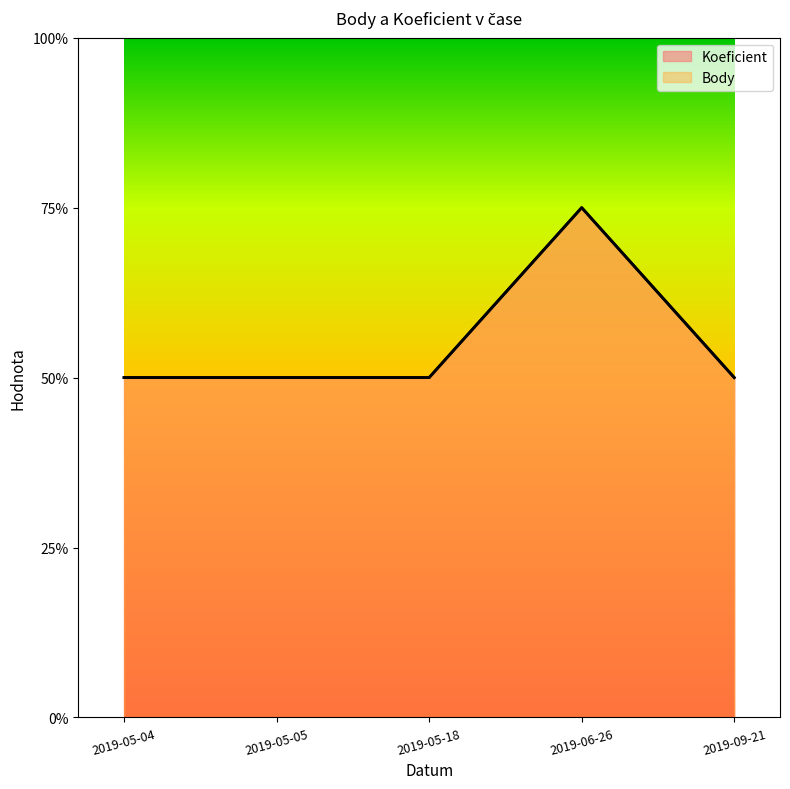

Reading left to right, what are all the values shown in this chart?

Koeficient: 2019-05-04=2	2019-05-05=2	2019-05-18=2	2019-06-26=3	2019-09-21=2
Body: 2019-05-04=2	2019-05-05=2	2019-05-18=2	2019-06-26=3	2019-09-21=2